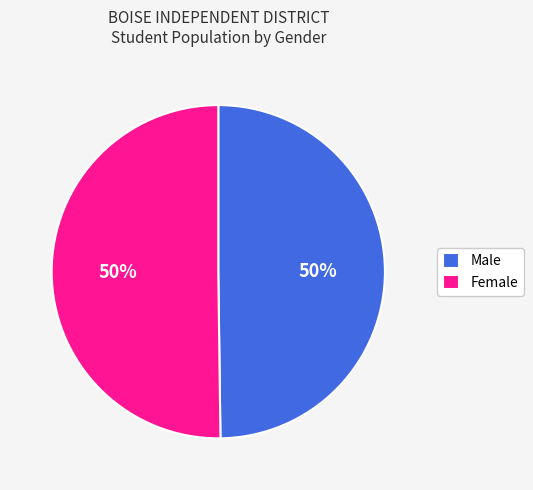

To the nearest percent, what is the average slice percentage?

50%